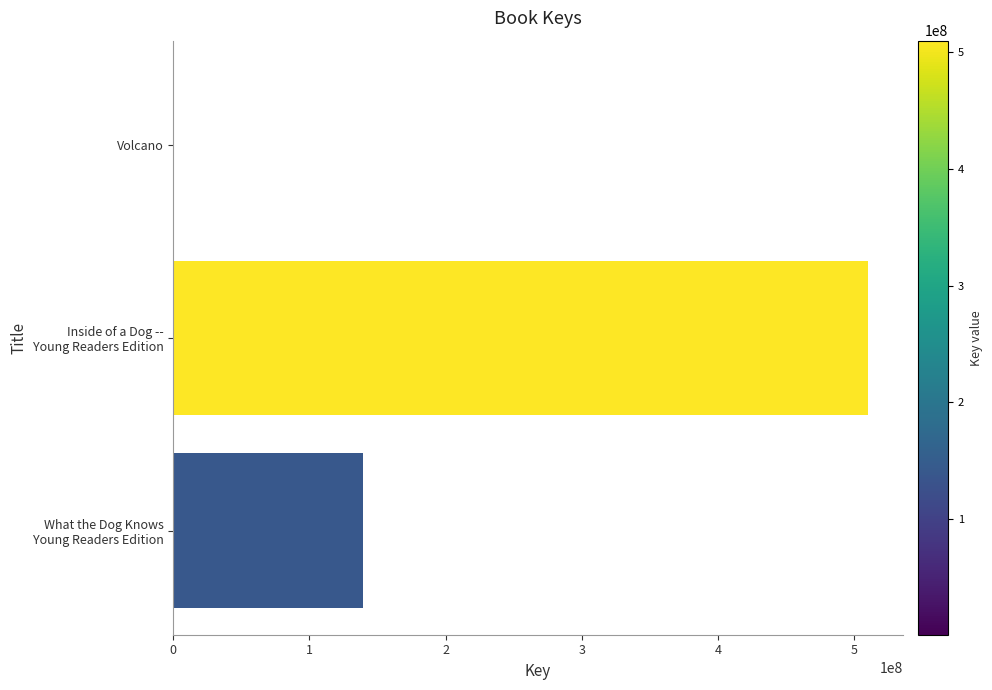

What is the greatest value displayed?

510117673